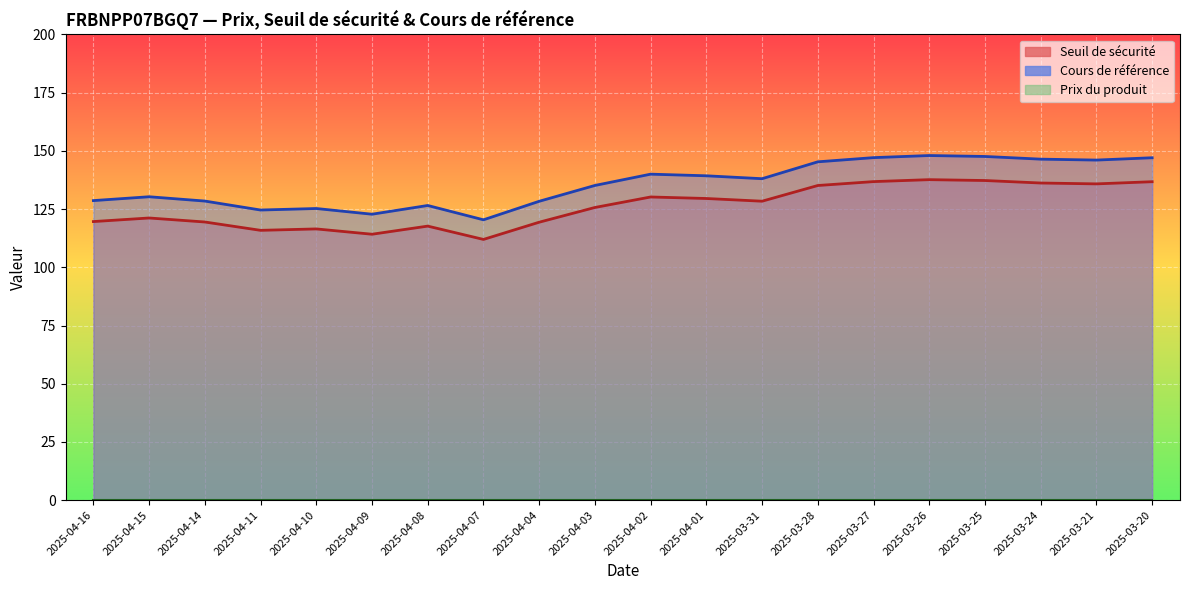

How many interior local valleys does the Cours de référence series have?

5